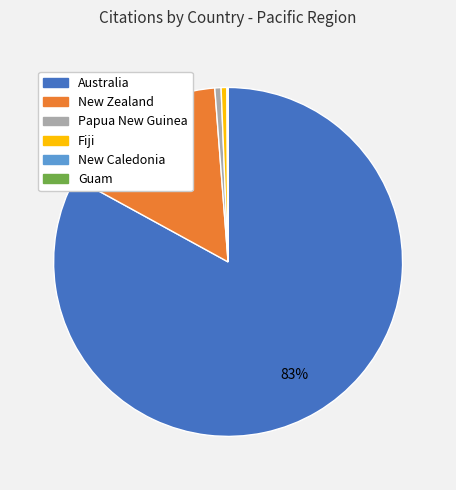

True or false: New Zealand accounts for 2% of the total.

False